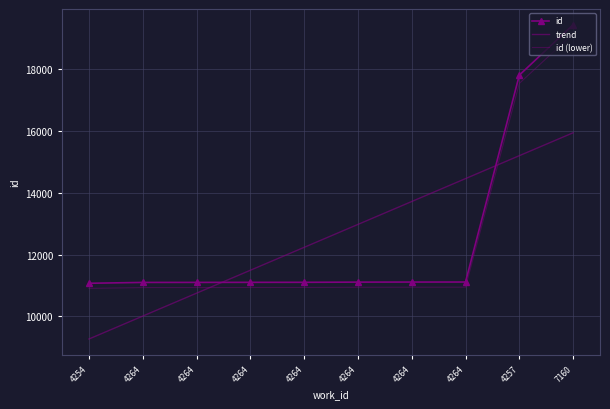

The chart shows a value of 31838 at 4257. True or false?

False